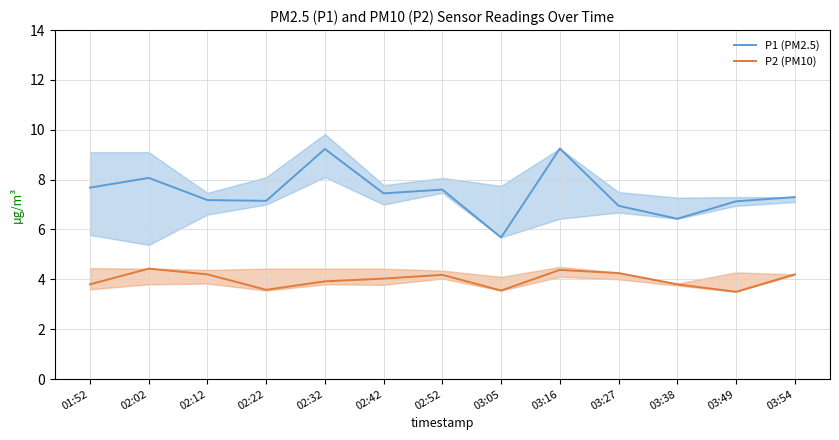

At which category is the sum across all series the highest?

03:16